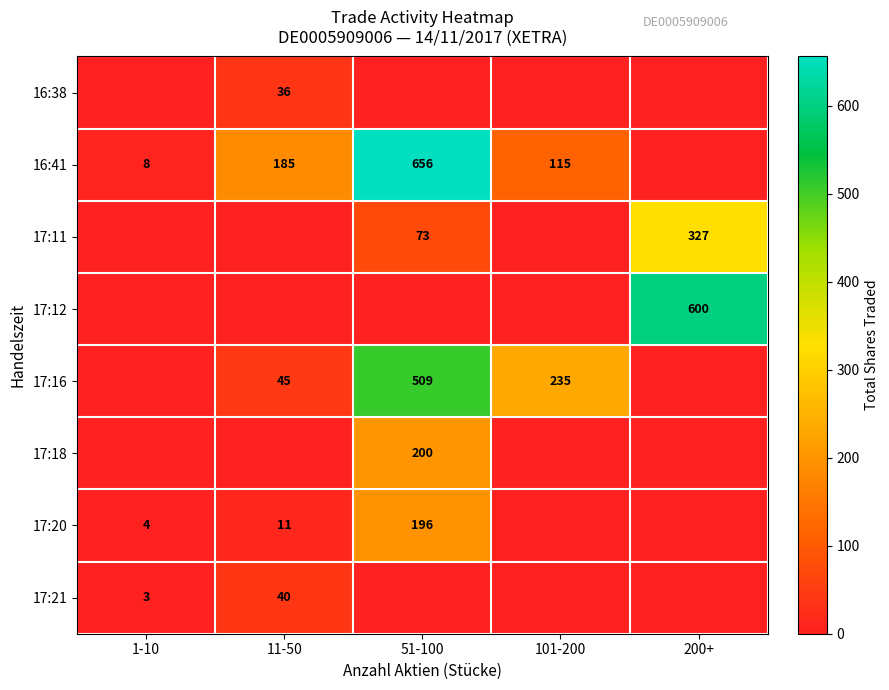

What is the spread (max minus min) of values at 51-100?

656